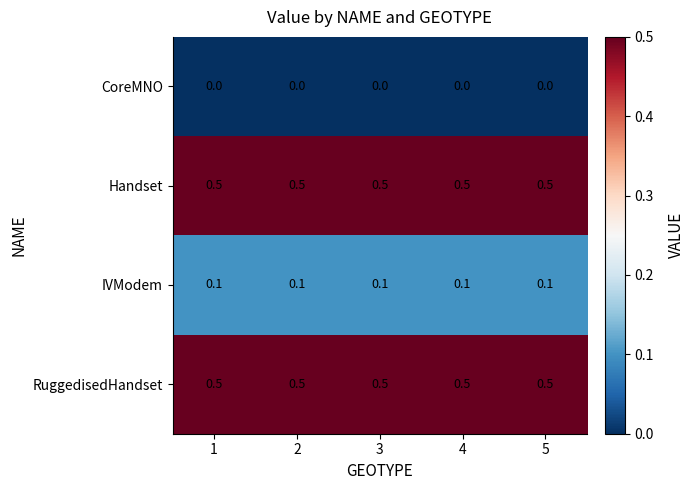

What is the spread (max minus min) of values at 3?

0.5